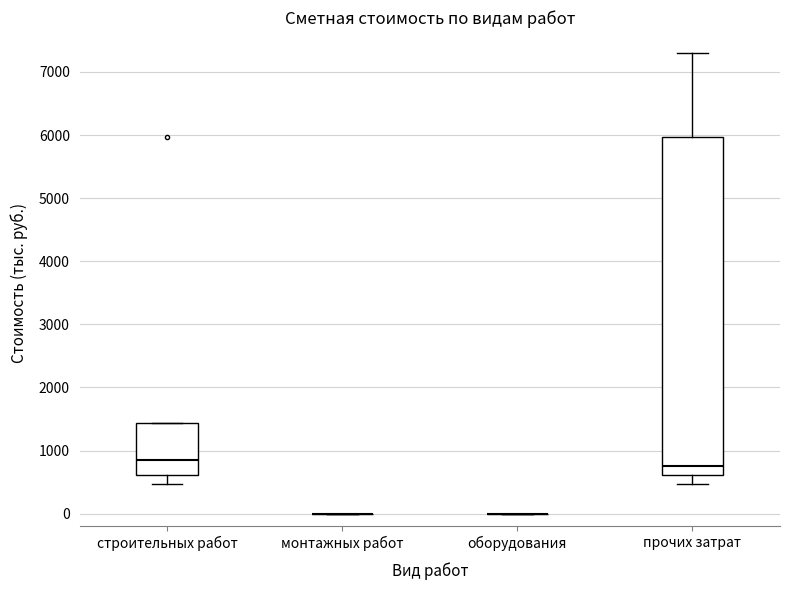

Comparing the boxes themselves (not the whiskers), which one is the tallest?

прочих затрат